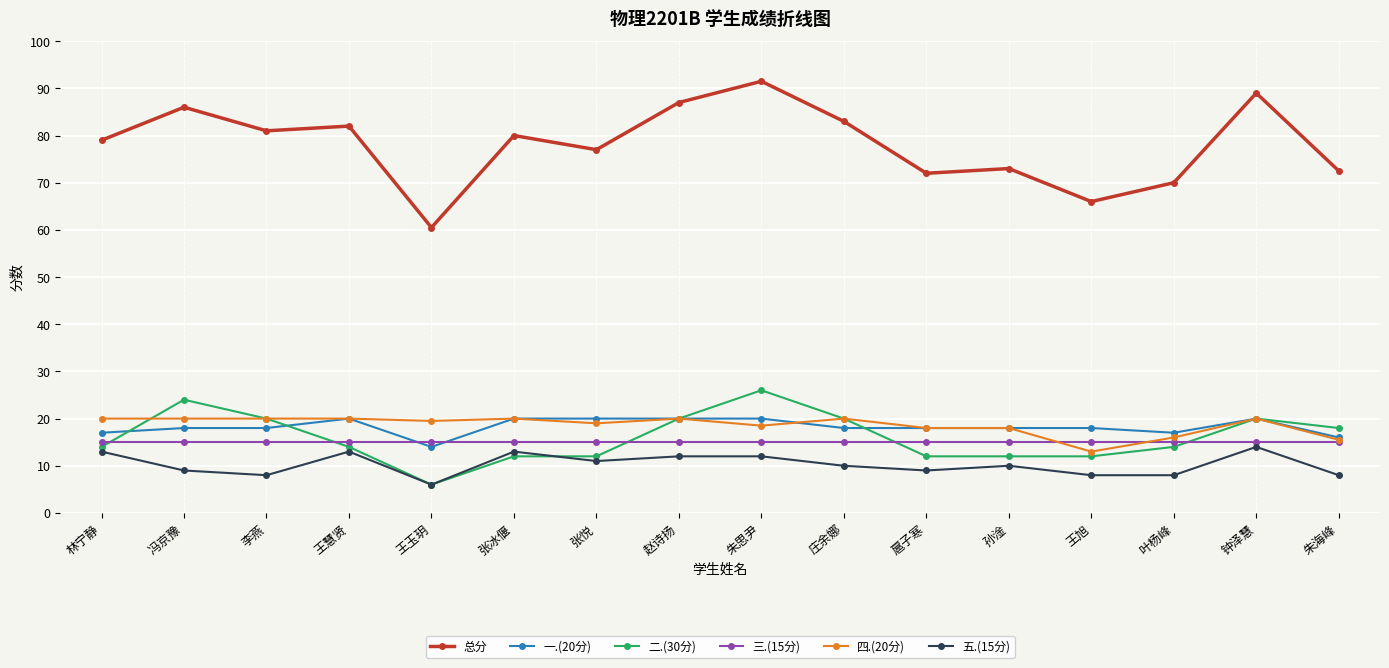

True or false: 五.(15分) has more than 0 points higher than both neighbors.

True